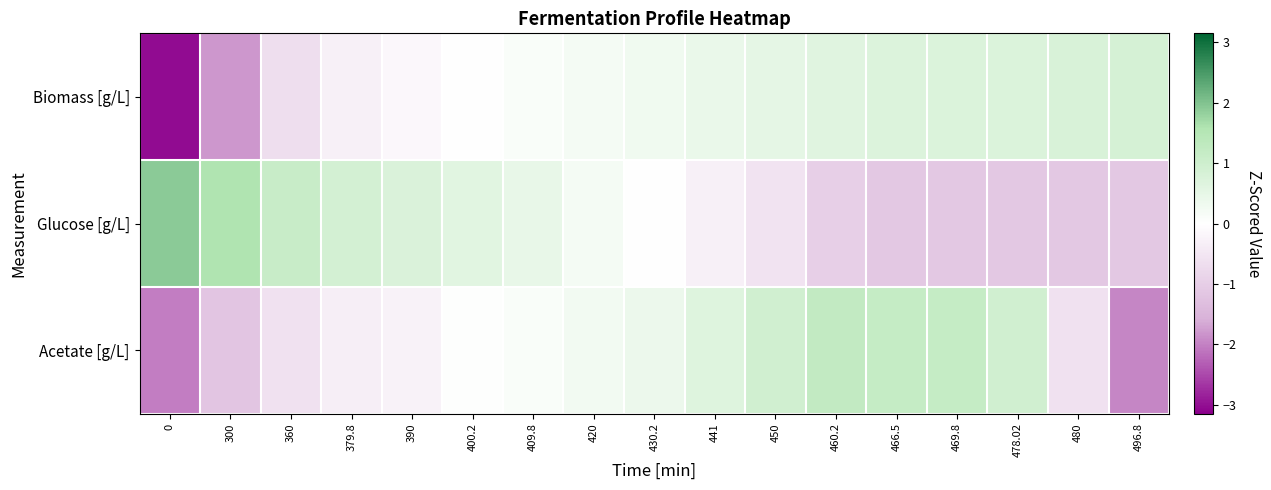

Between 379.8 and 466.5, which series saw the biggest shift?

Glucose [g/L]